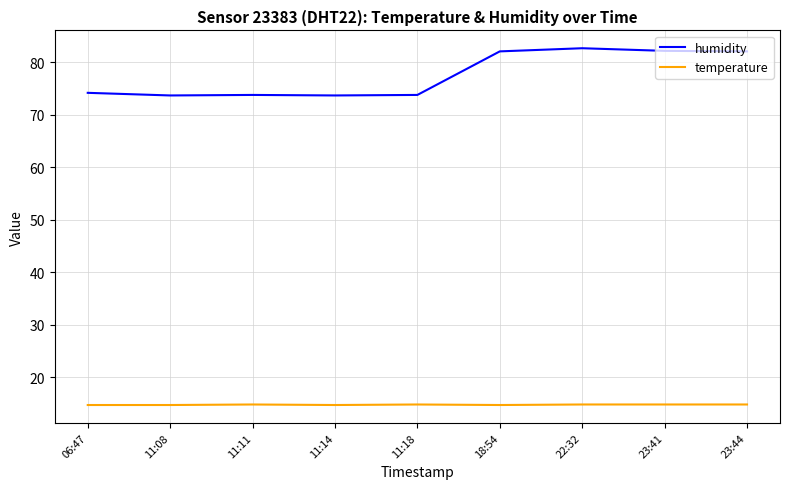

What position from the right is 11:11?

7